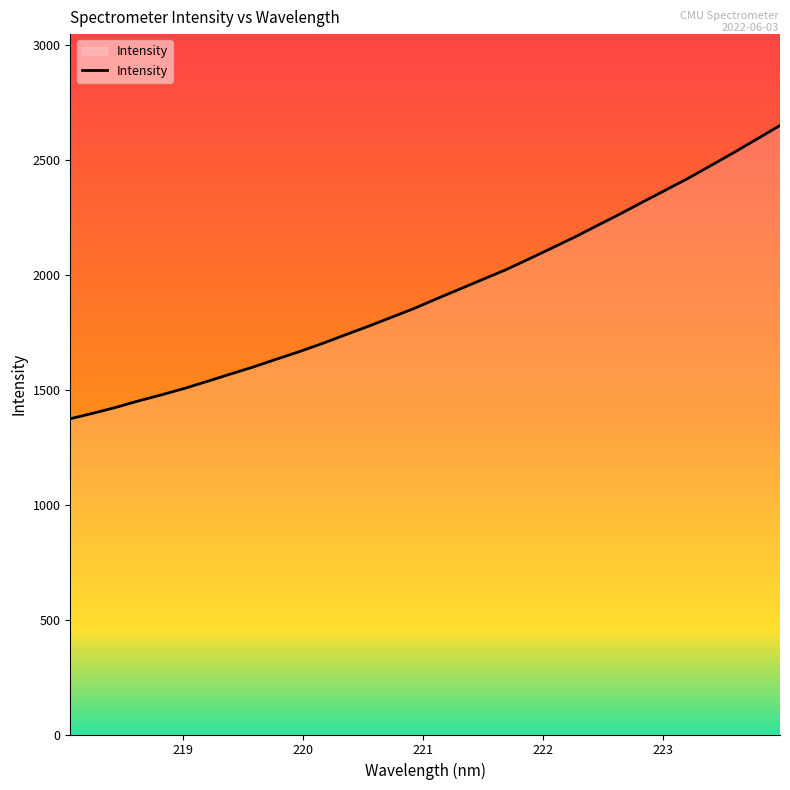

What is the minimum value shown in the chart?

1373.3